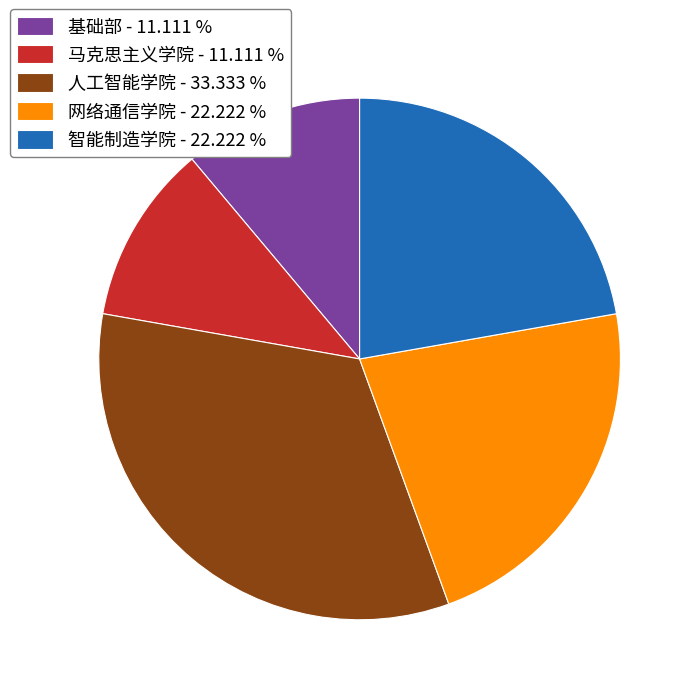

Is there any slice that represents more than half of the pie?

No